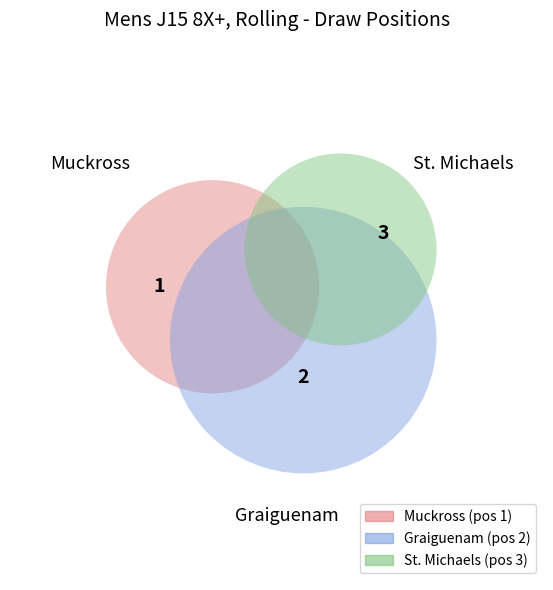

How many slices are in this pie chart?

3